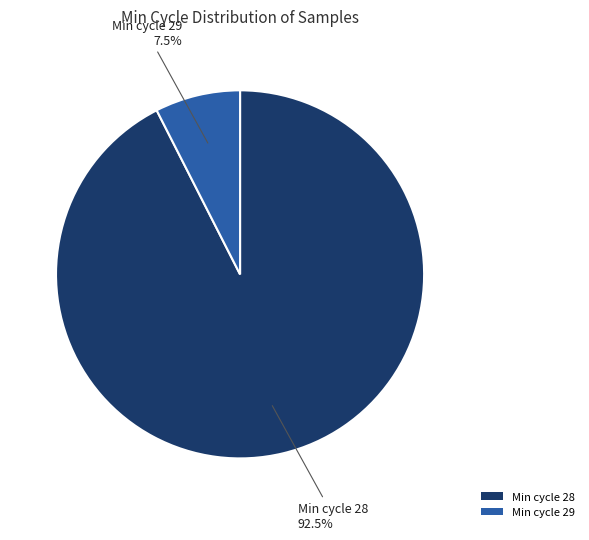

Which has a higher value, Min cycle 29 or Min cycle 28?

Min cycle 28